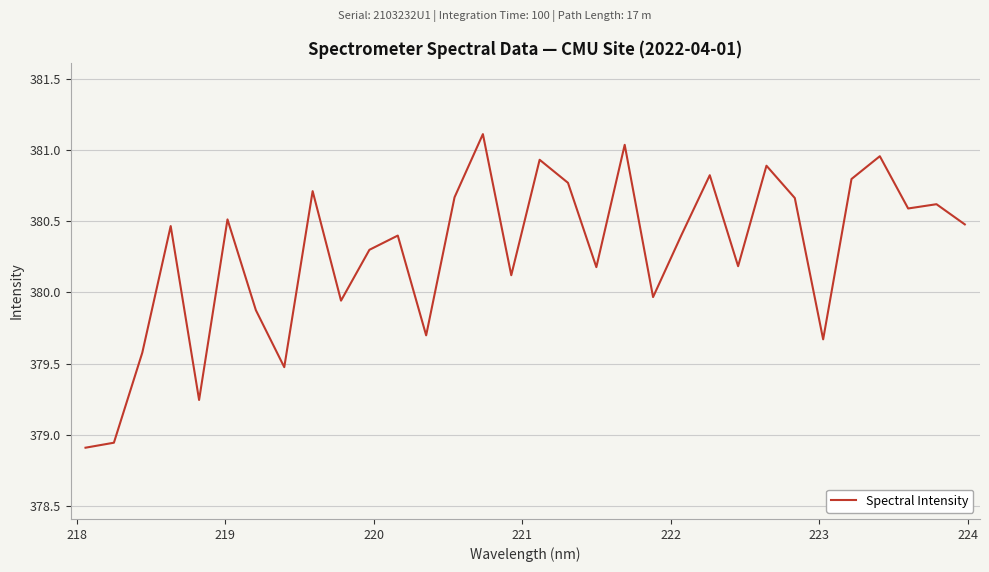

Does the chart have visible grid lines?

Yes